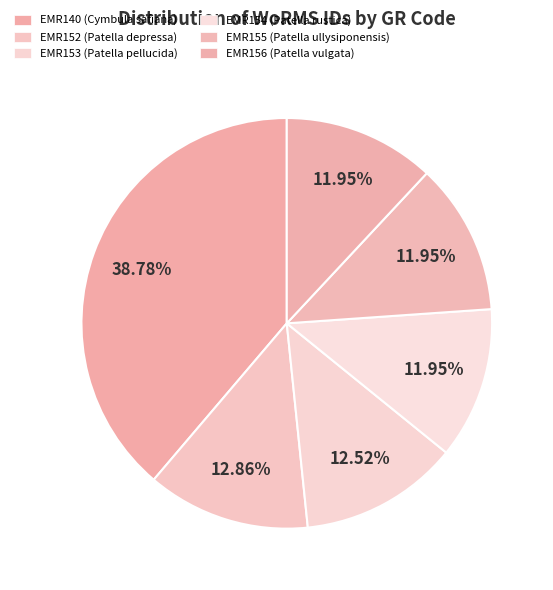

How many segments does this pie chart have?

6